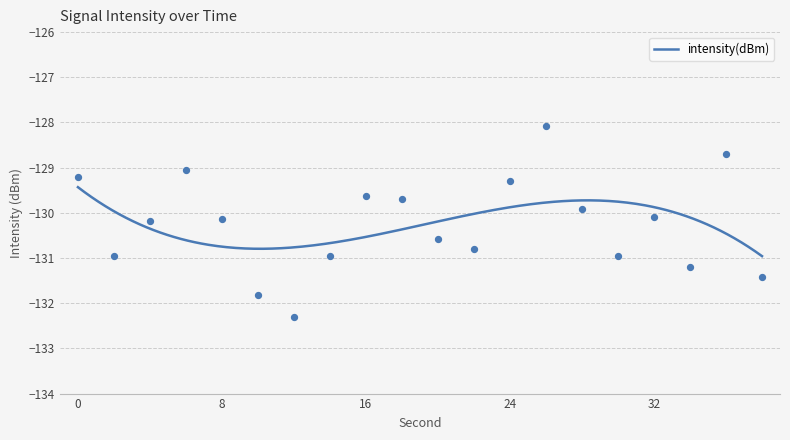

What is the change in value from 12 to 14?

+1.3